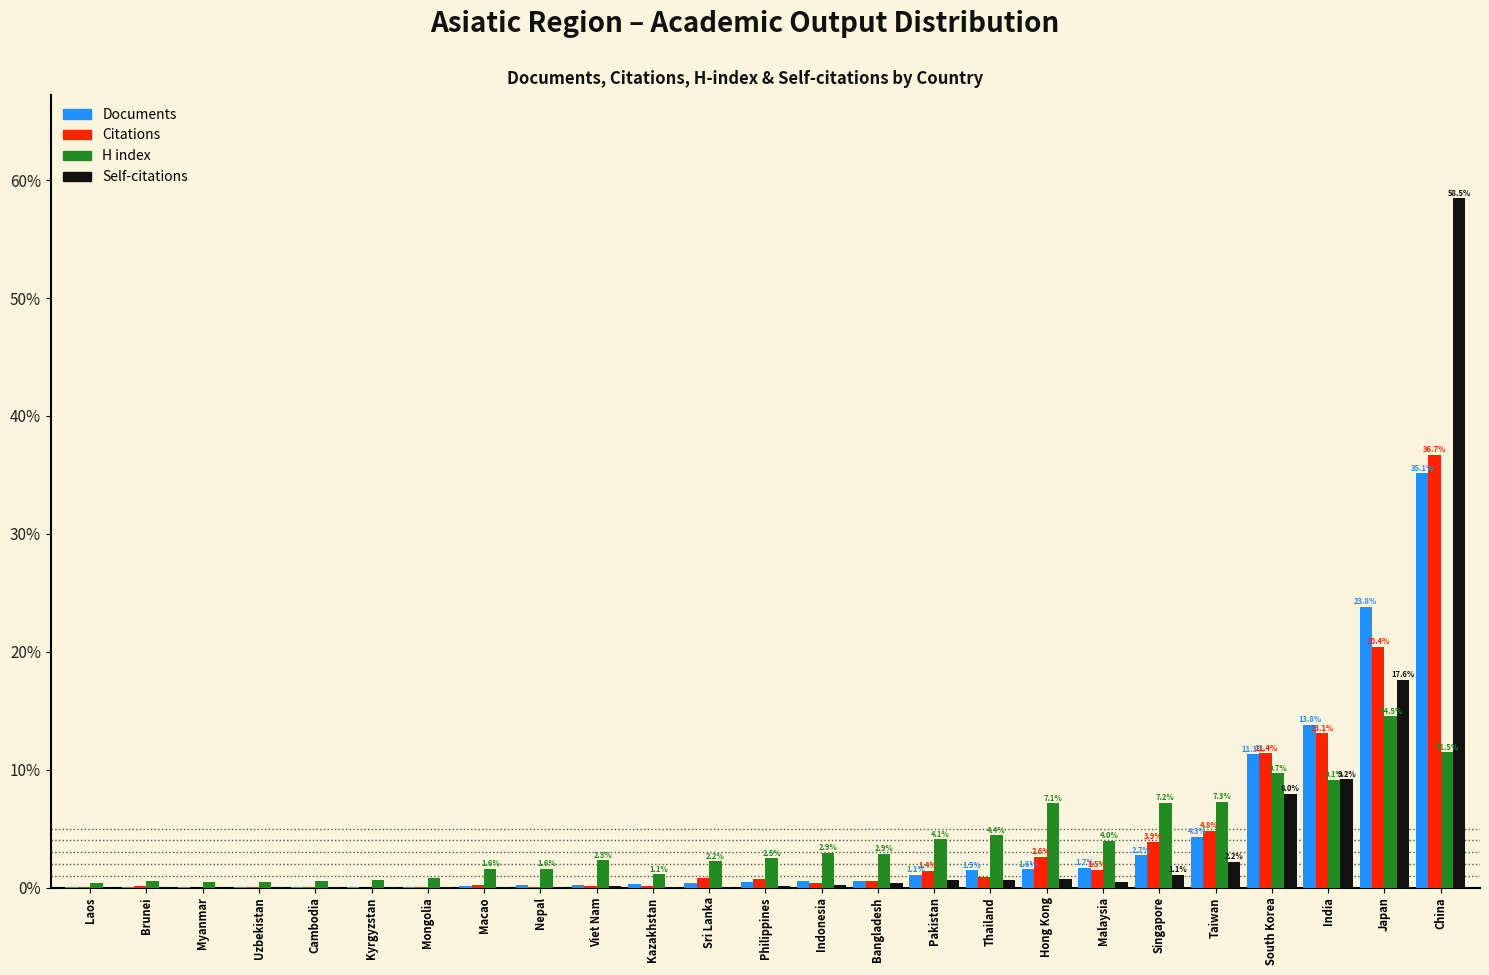

What is the sum of all Self-citations values?

100.0